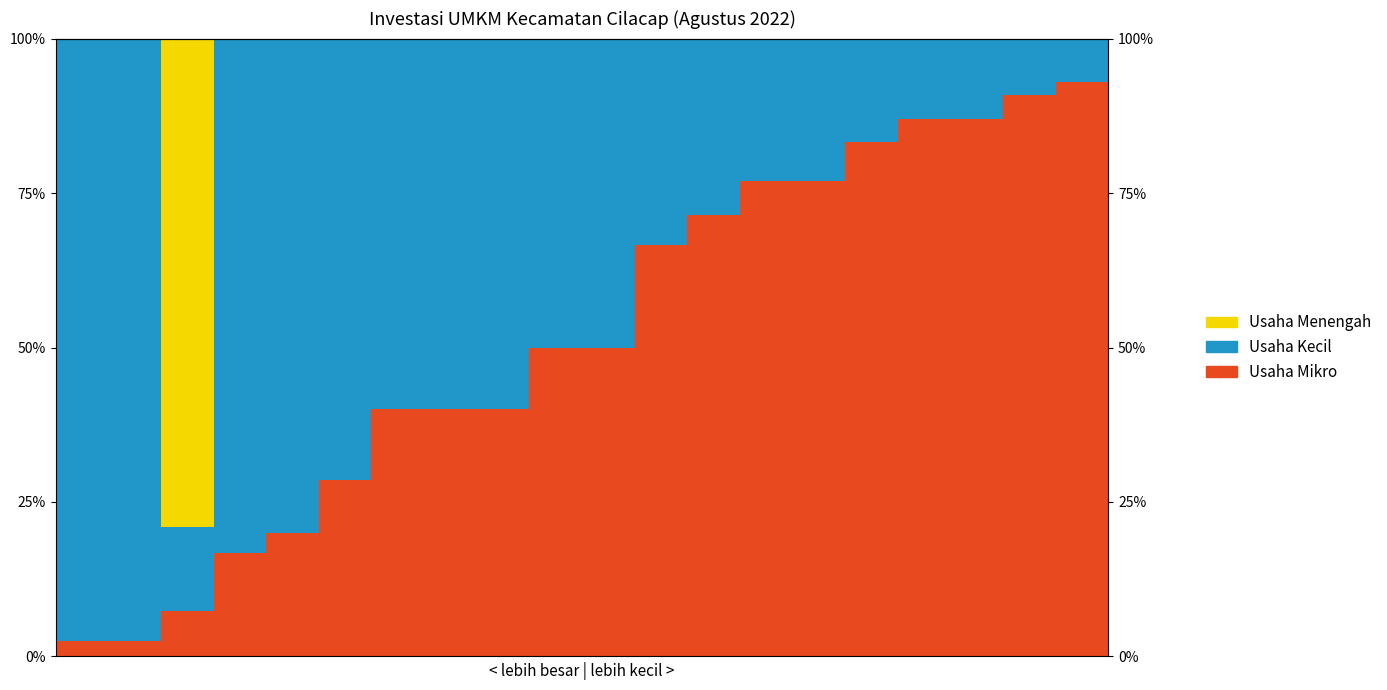

What is the value of the Usaha Mikro bar at the 15th from the left?

76.9